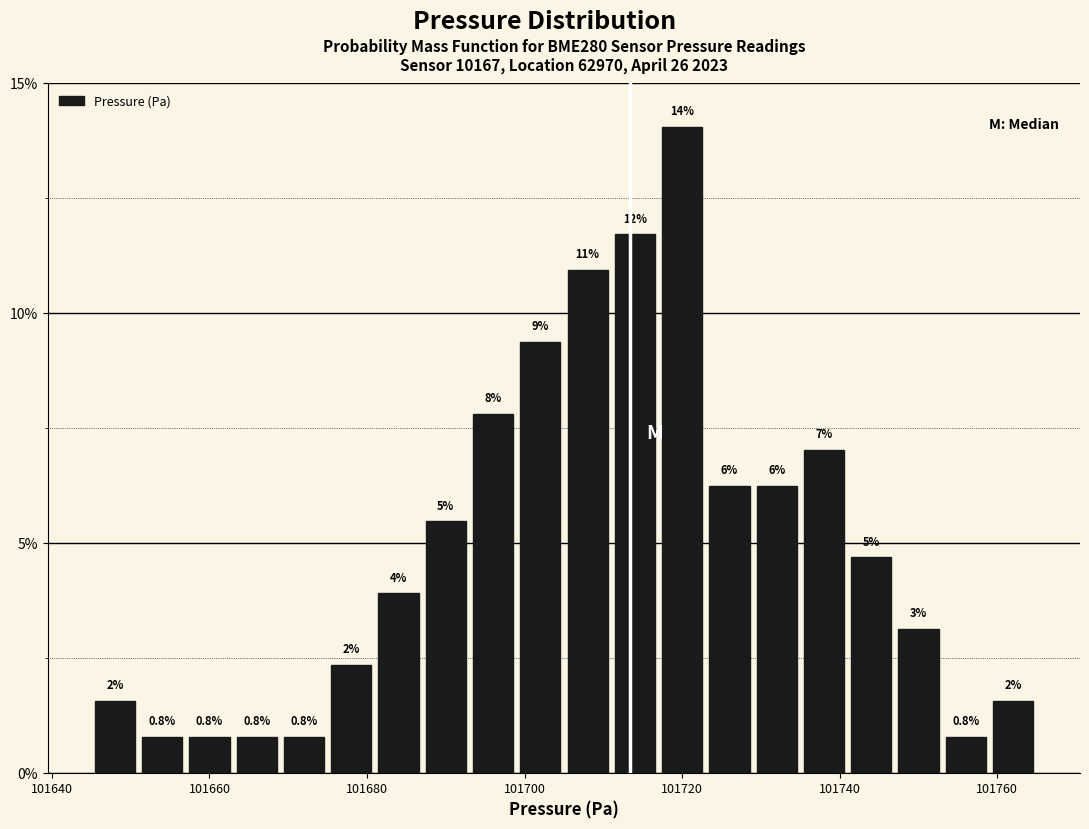

Around what value on the x-axis is the tallest bar? Give the approximate position of its centre, as read against the axis.

101720